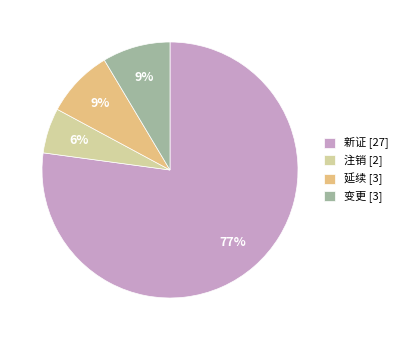

Combined, do 延续 [3] and 变更 [3] account for over 50%?

No